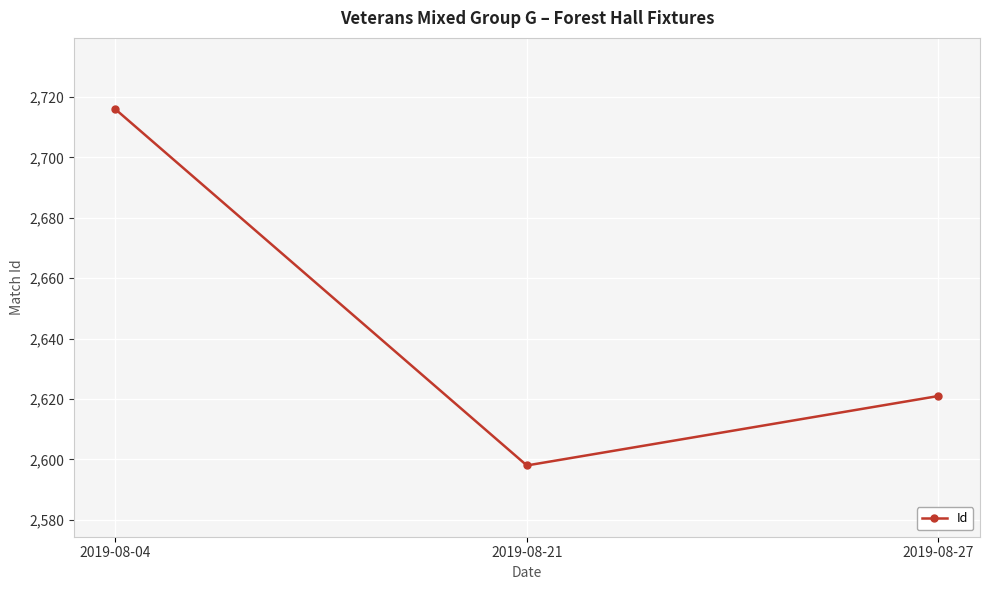

How many data points are less than 2621?

1